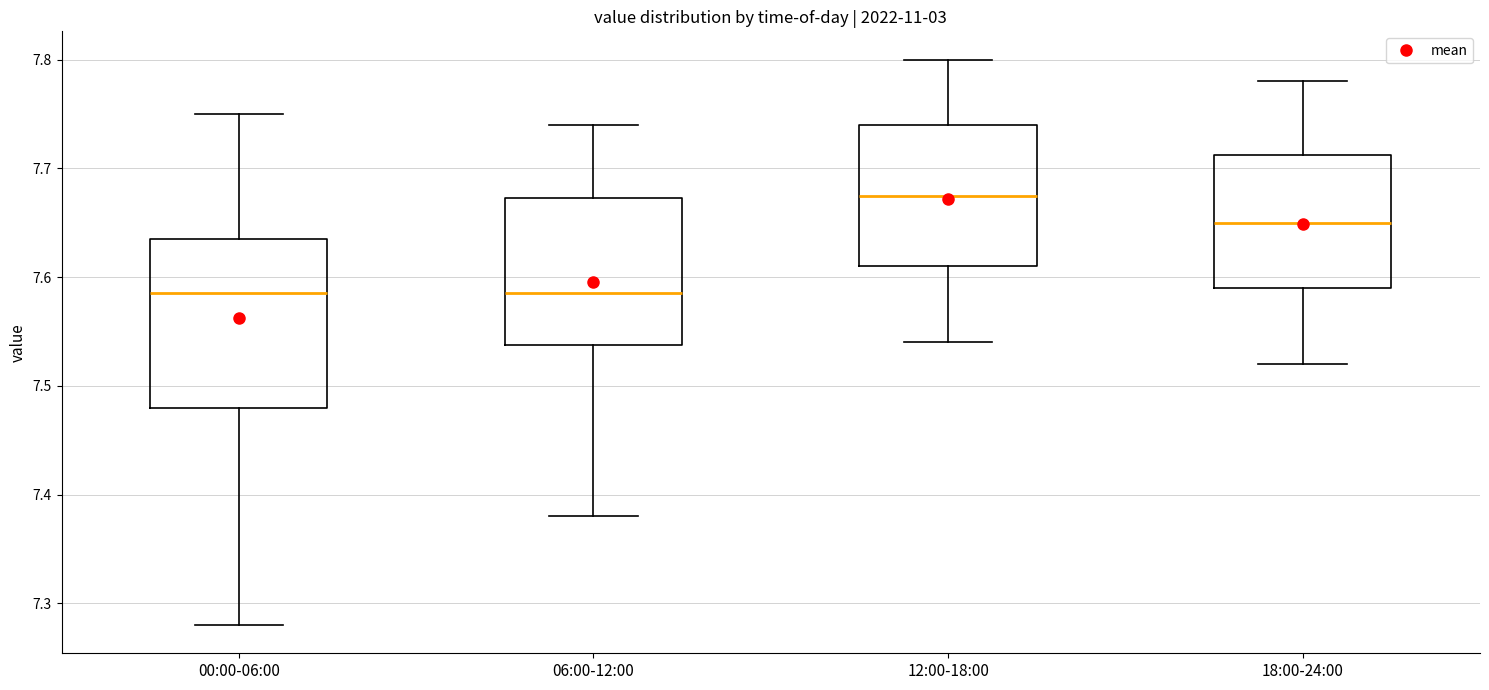

Reading left to right, transcribe this box plot: for each box, give where its median line is, the range the box spans, and where its two whiskers end, as read against the y-axis. The values are not printed on the chart, so give them approximately, as read against the axis.

00:00-06:00: median 7.59, box 7.48 to 7.64, whiskers 7.28 to 7.75
06:00-12:00: median 7.59, box 7.54 to 7.67, whiskers 7.38 to 7.74
12:00-18:00: median 7.68, box 7.61 to 7.74, whiskers 7.54 to 7.80
18:00-24:00: median 7.65, box 7.59 to 7.71, whiskers 7.52 to 7.78